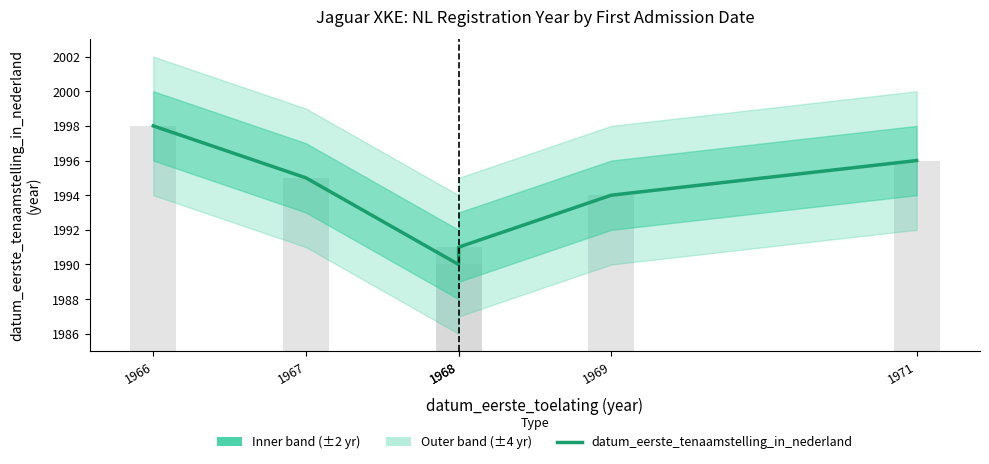

Which series has the largest total across all categories?

datum_eerste_tenaamstelling_in_nederland